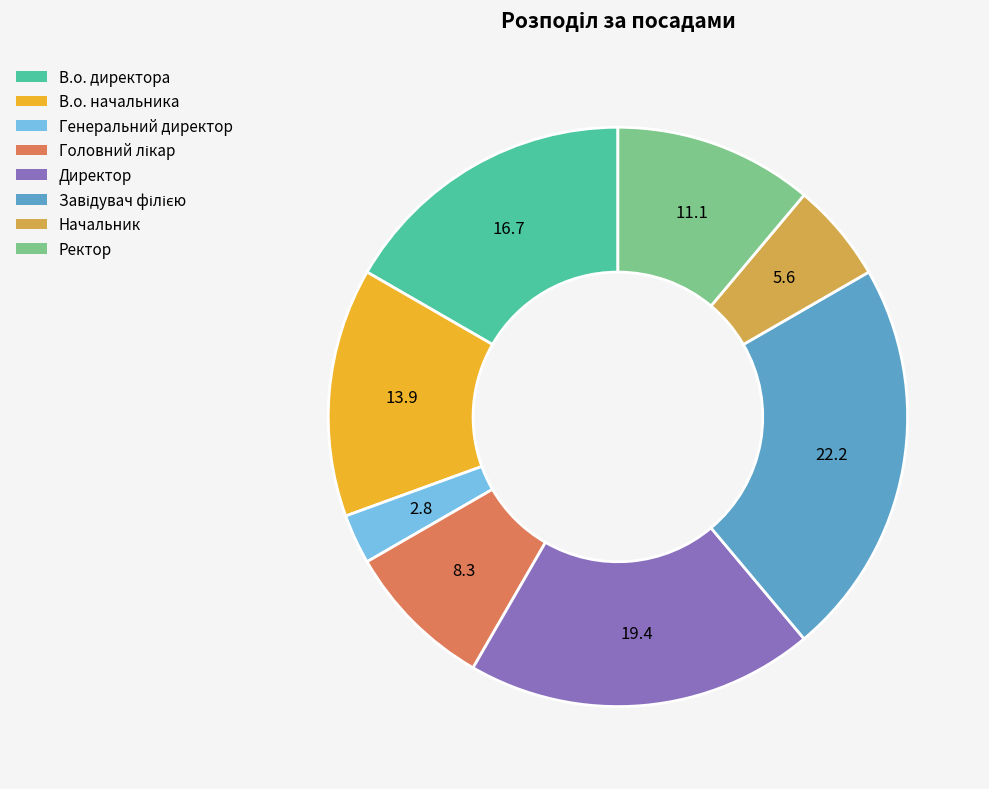

Is the sum of Генеральний директор and В.о. начальника greater than half?

No